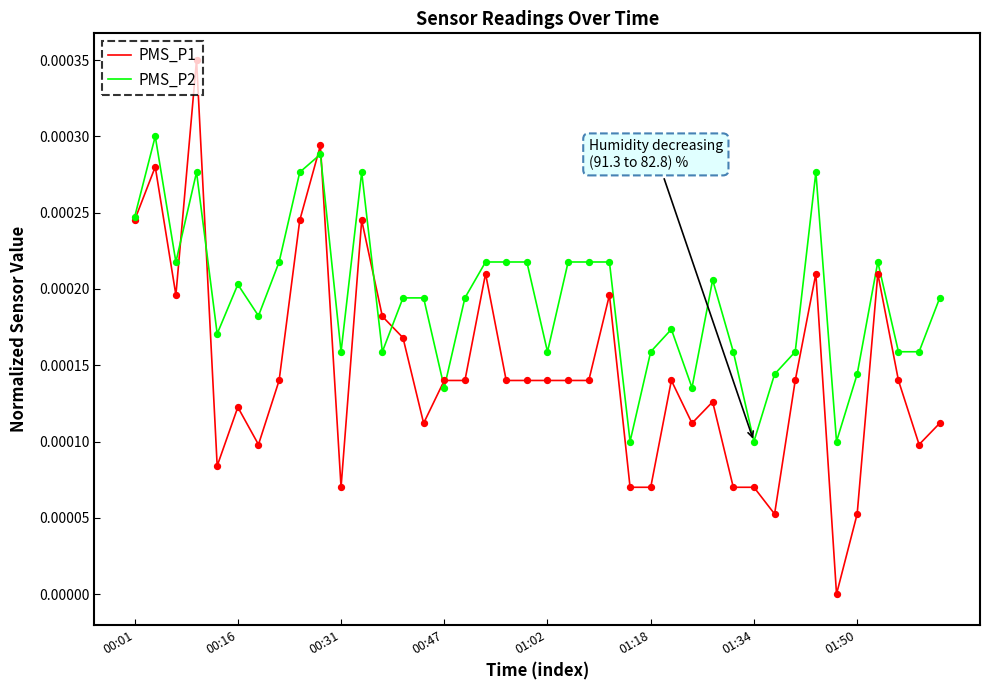

Which series has the widest spread of values?

PMS_P1